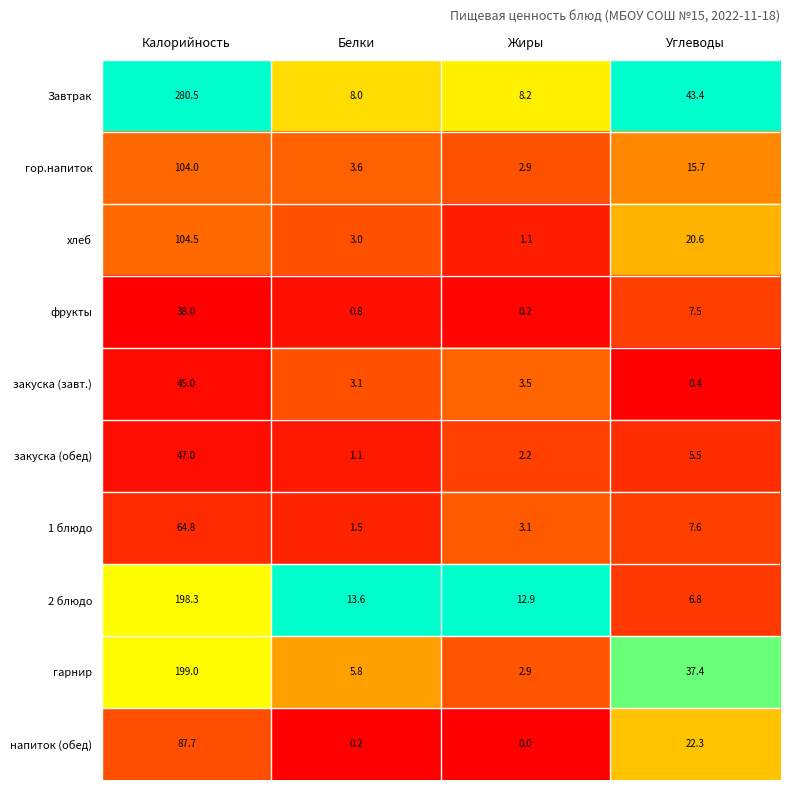

Rank the series by their maximum value, from lowest to highest.

фрукты, закуска (завт.), закуска (обед), 1 блюдо, напиток (обед), гор.напиток, хлеб, 2 блюдо, гарнир, Завтрак